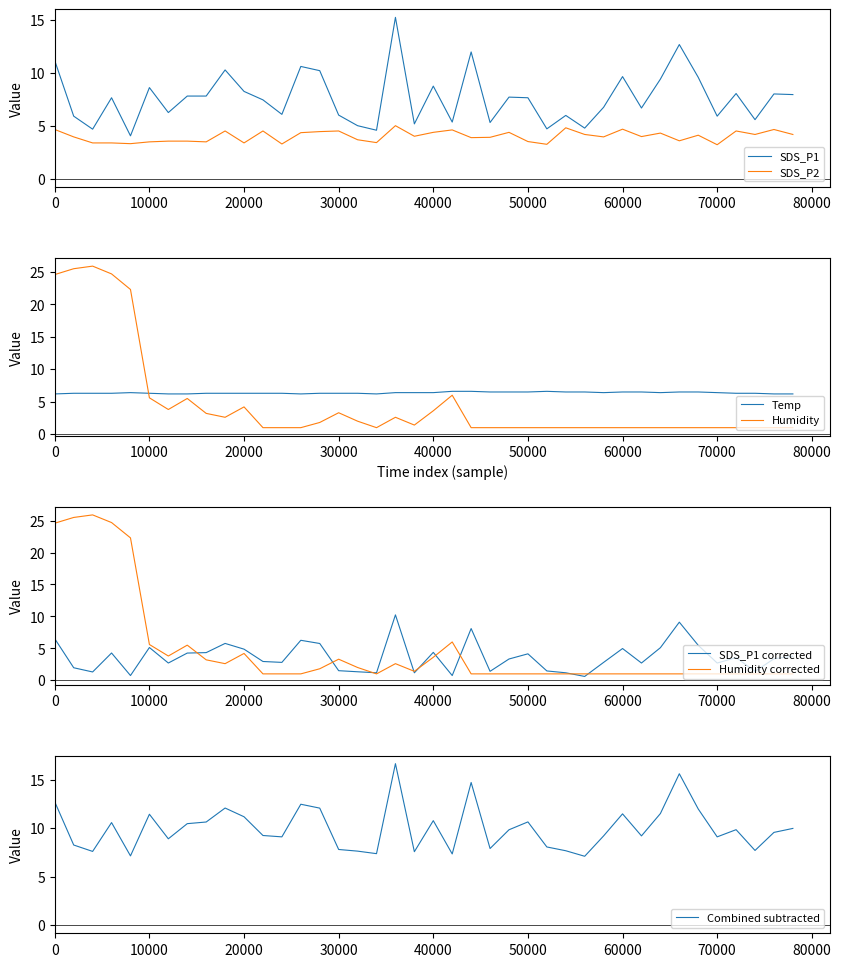

The value of Temp at 0 is 6.2. True or false?

True